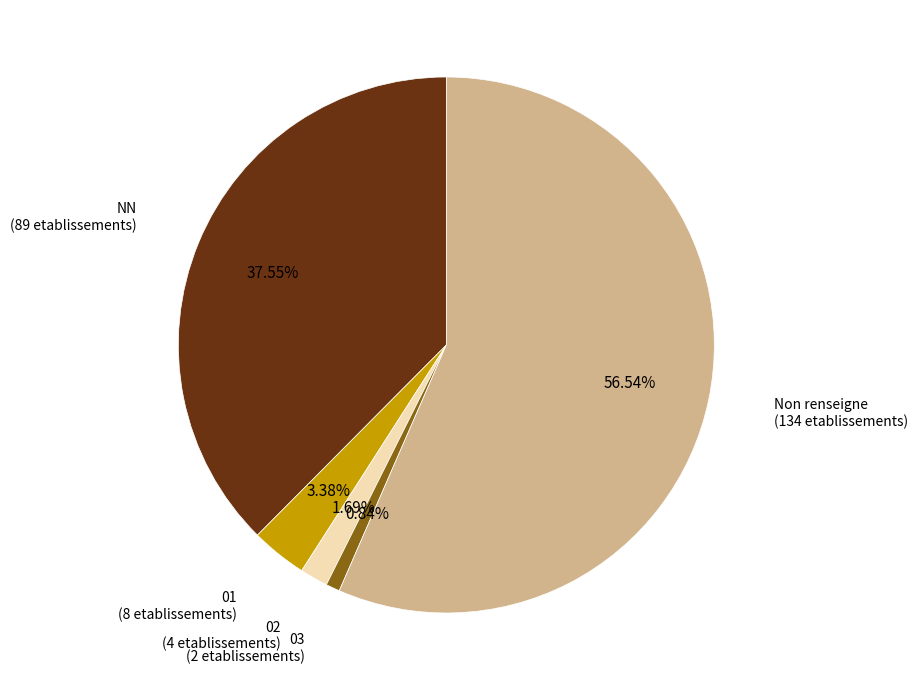

How many segments does this pie chart have?

5